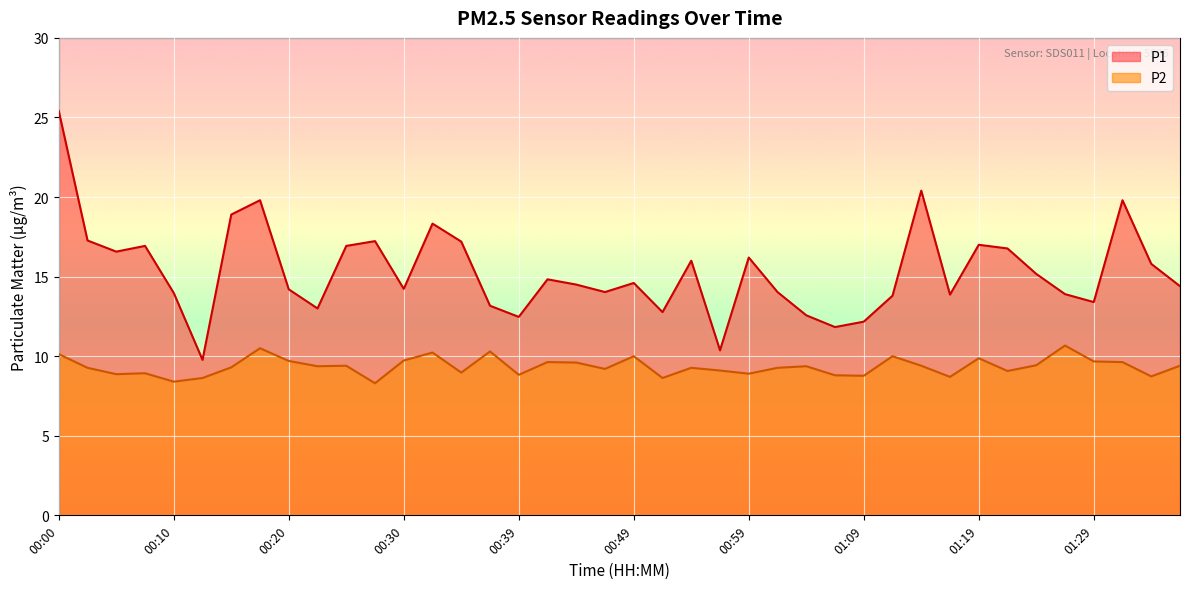

How many lines are shown in the chart?

2